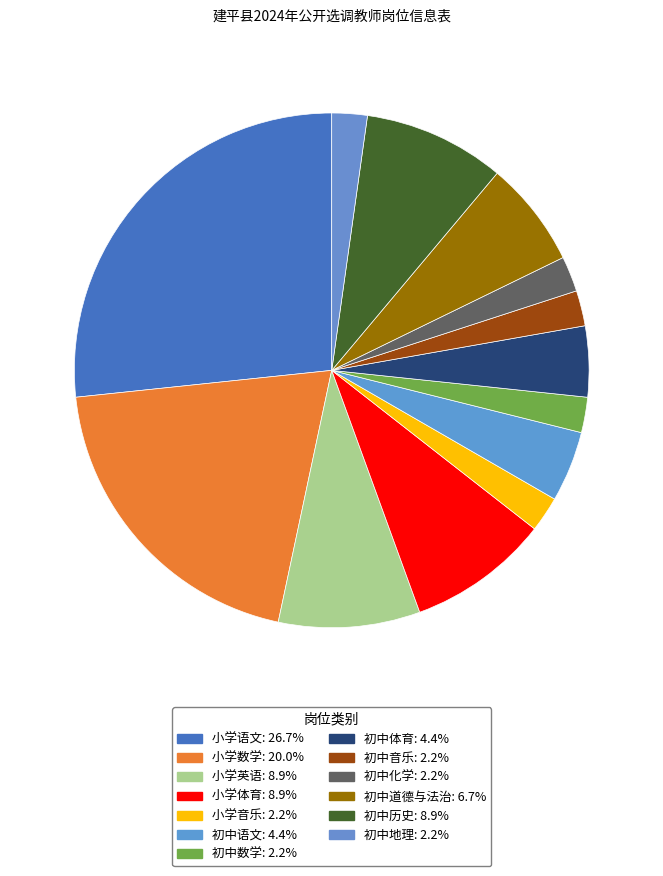

What is the ratio of the value at 小学数学 to the value at 初中数学?

9.0